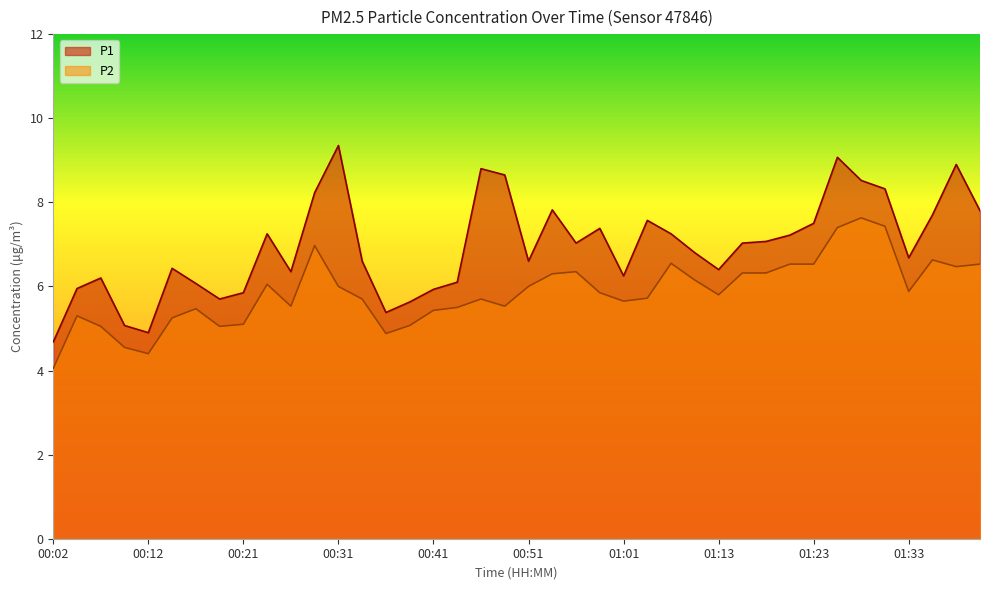

List the series in order of their peak value, highest first.

P1, P2